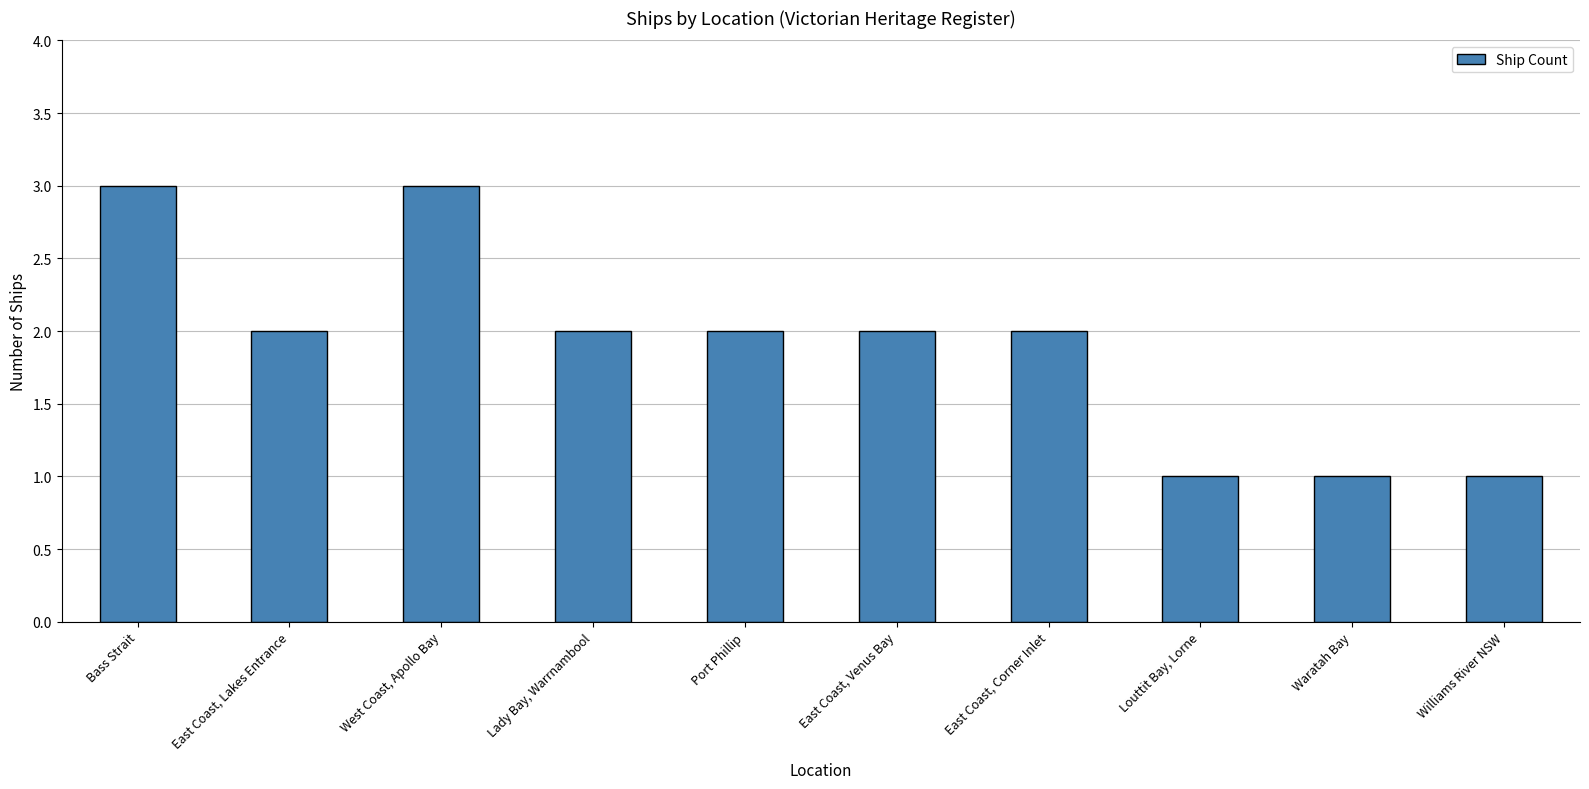

Count the number of data series in this chart.

1